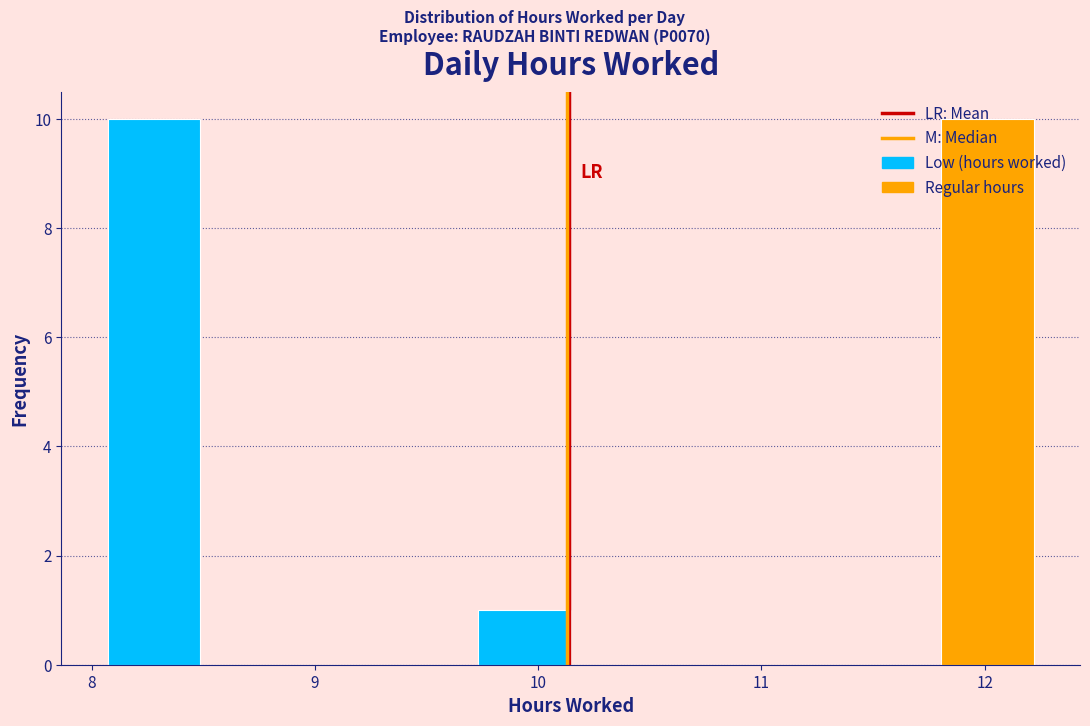

How tall is the bar that spans 8.1 to 8.5 on the x-axis? Neither the bar edges nor the heights are printed on the chart, so give them approximately, as read against the axes.

10